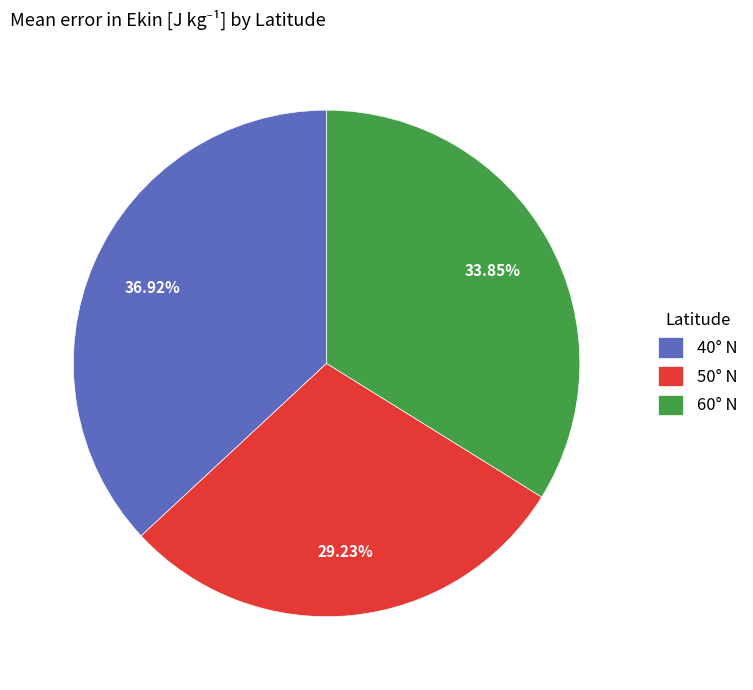

To the nearest percent, what portion does 40° N represent?

37%